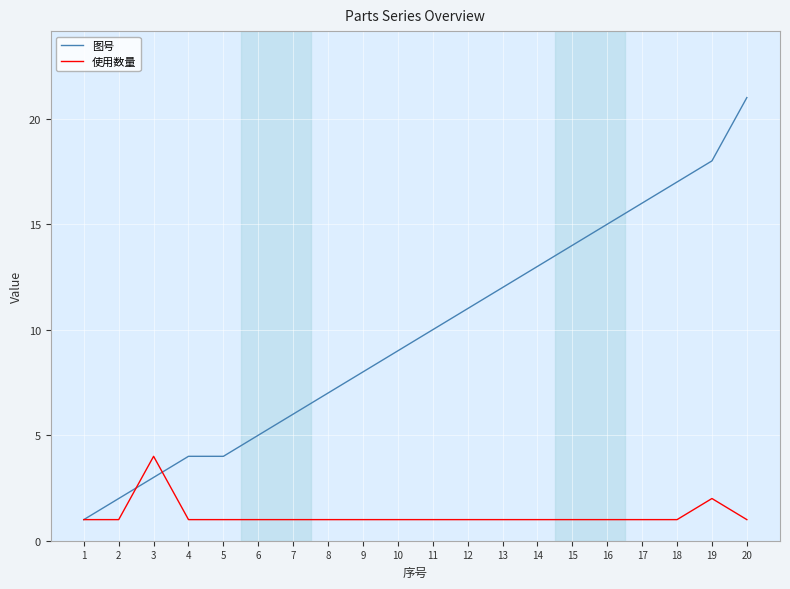

The value of 使用数量 at 13 is 0. True or false?

False